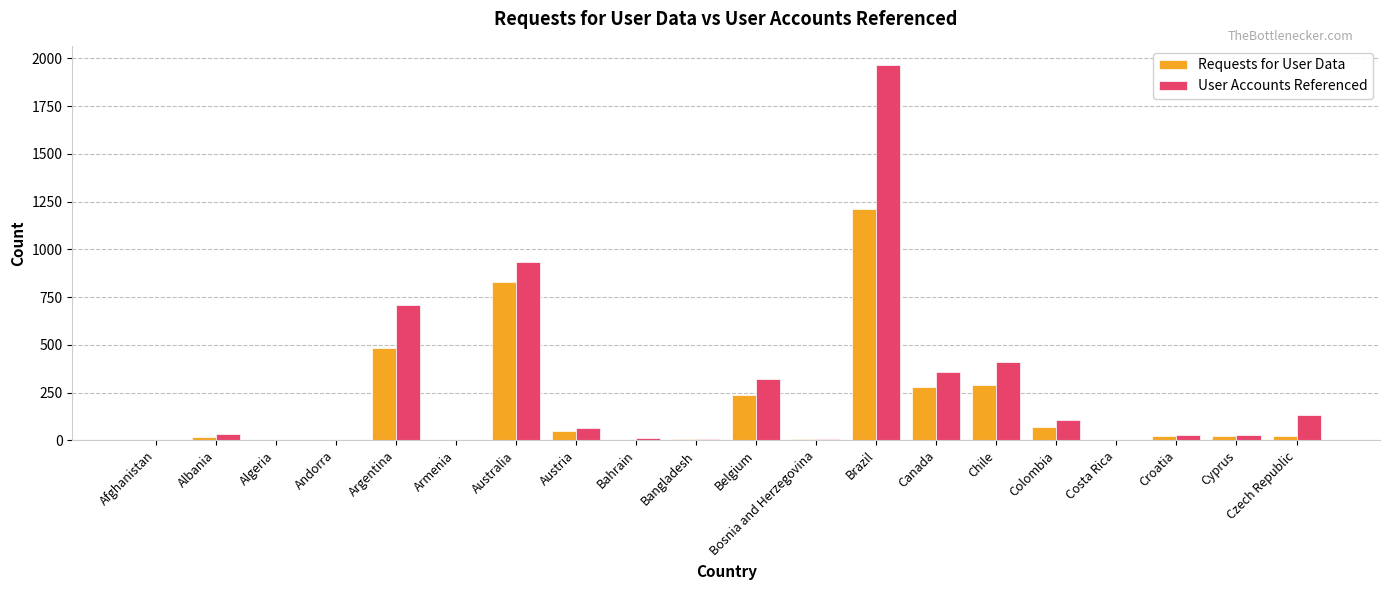

True or false: User Accounts Referenced has a value of 410 at Chile.

True